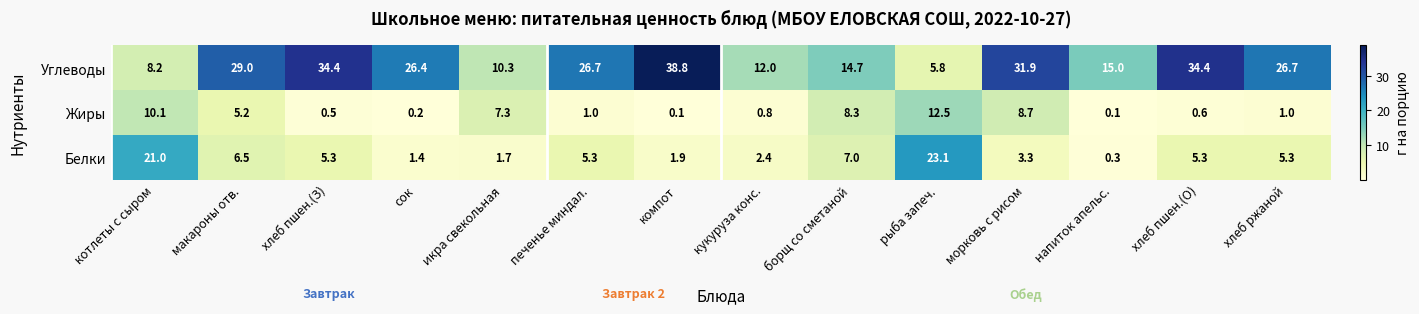

What is the maximum value shown in the chart?

38.8